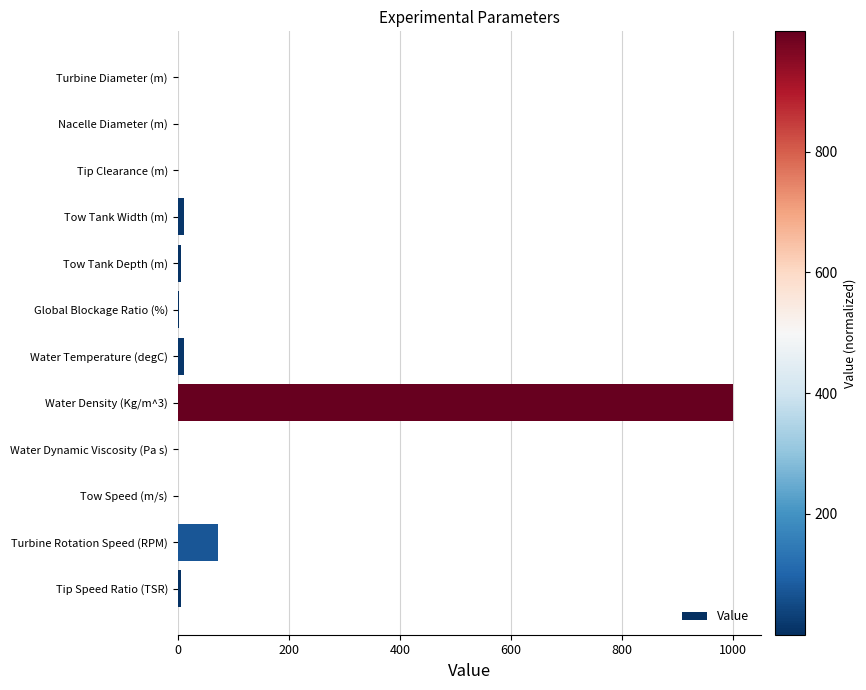

At which label is the value closest to 499?

Turbine Rotation Speed (RPM)